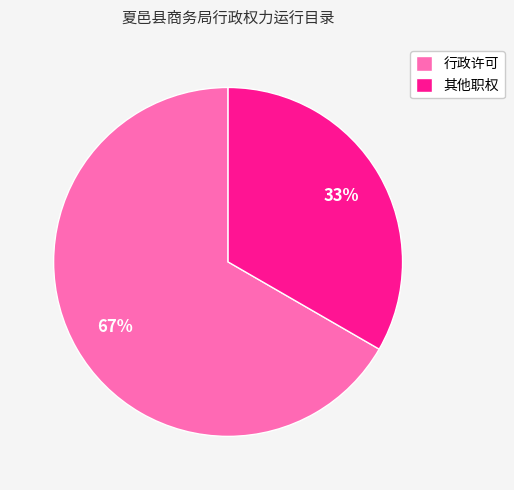

Does 其他职权 account for over 50% of the chart?

No